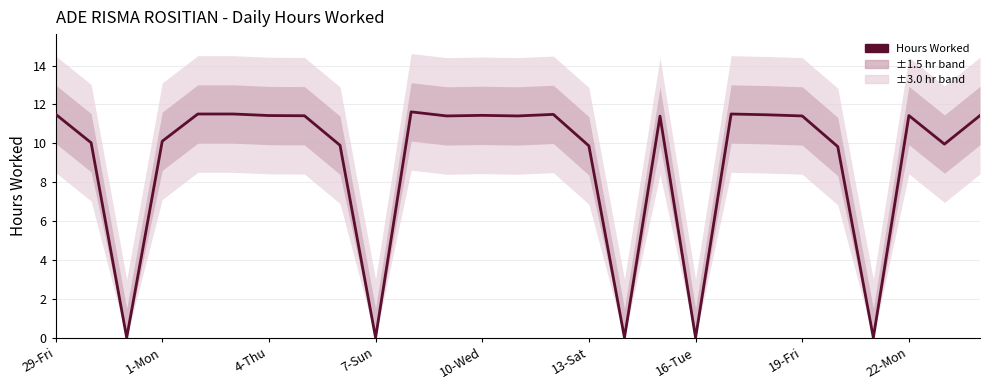

Reading left to right, list all the values displayed in this chart.

11.5	10.0	0.0	10.1	11.5	11.5	11.4	11.4	9.9	0.0	11.6	11.4	11.4	11.4	11.5	9.9	0.0	11.4	0.0	11.5	11.5	11.4	9.8	0.0	11.4	10.0	11.4